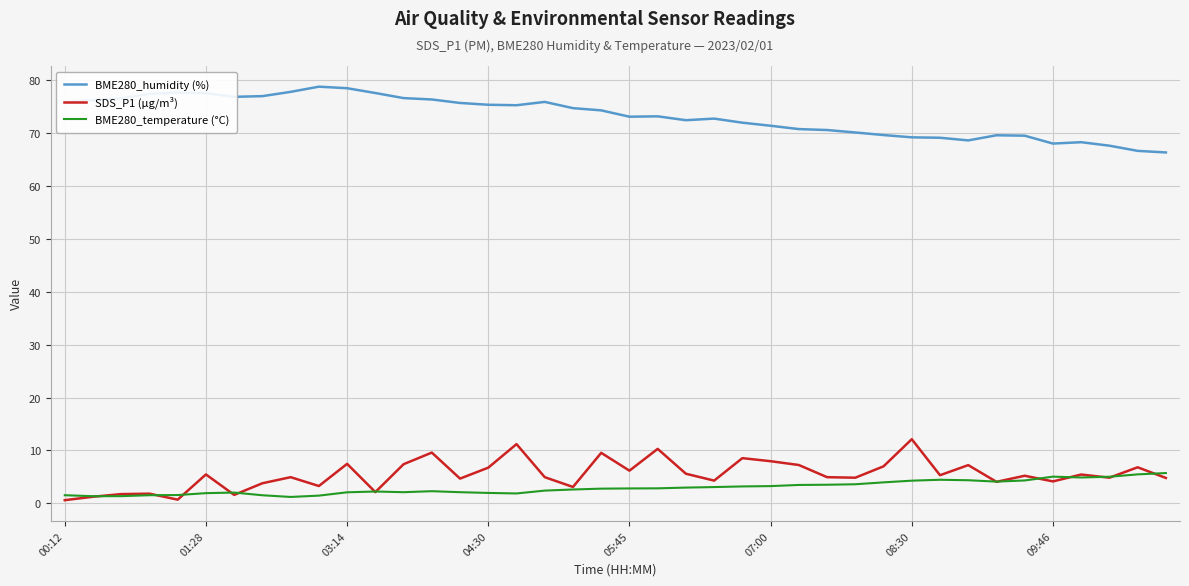

True or false: BME280_humidity (%) and BME280_temperature (°C) intersect in this chart.

False